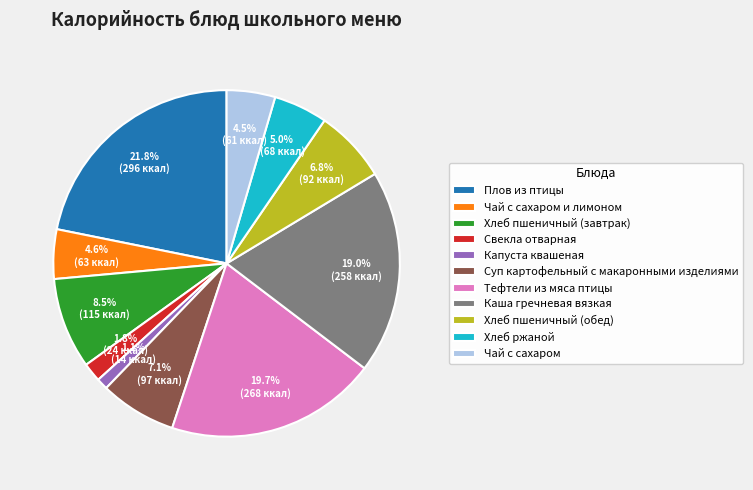

Which slice is the largest?

Плов из птицы